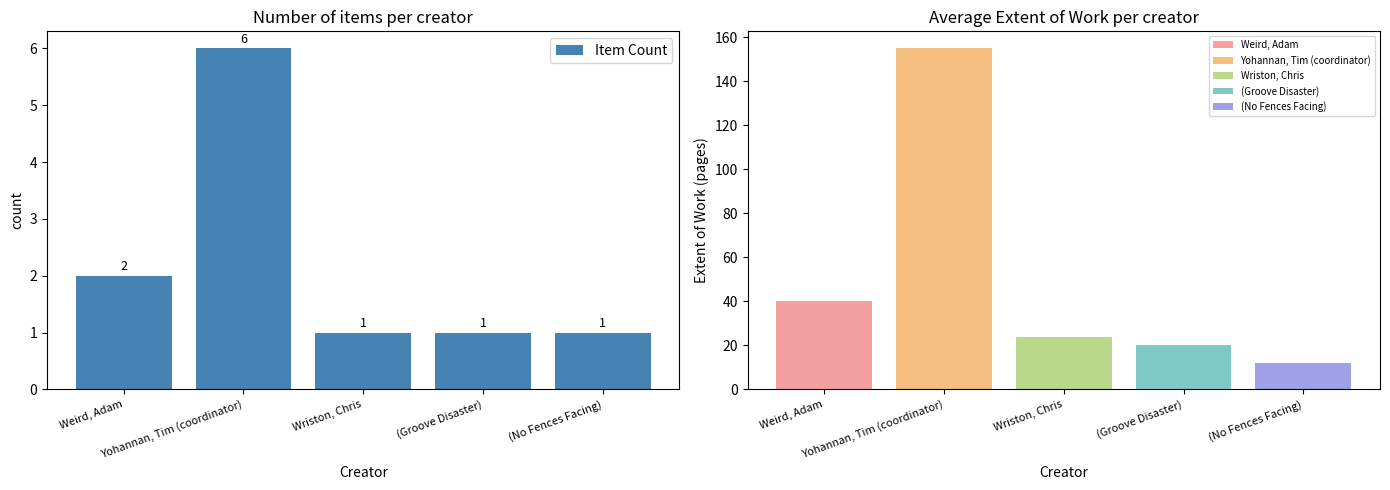

How many values are between 1 and 2?

4